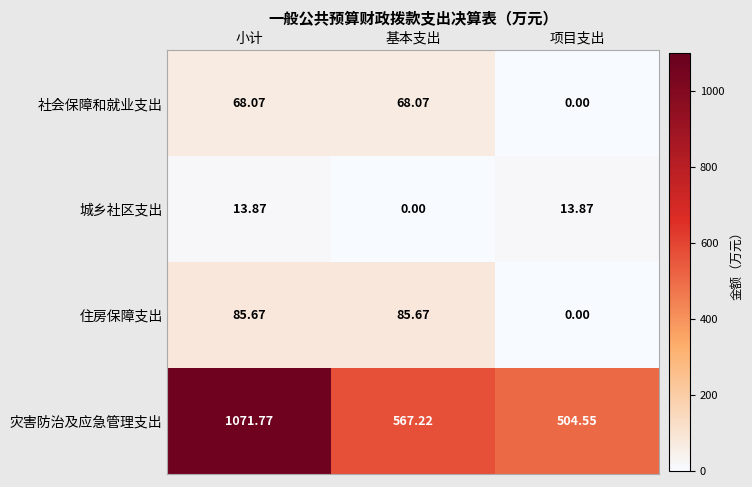

How many data points does each series have?

3